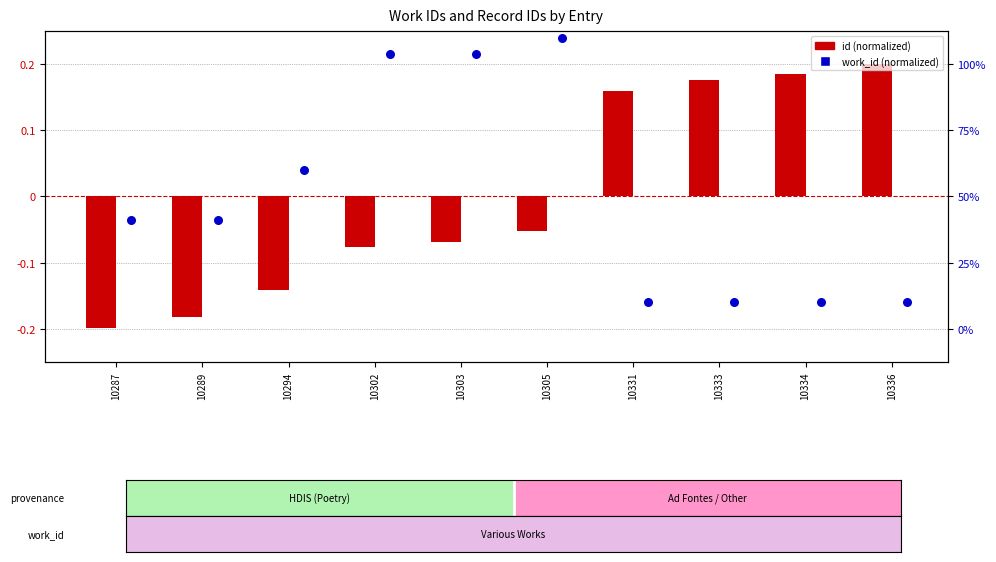

Is the value of work_id at 10287 greater than the value of id at 10303?

Yes